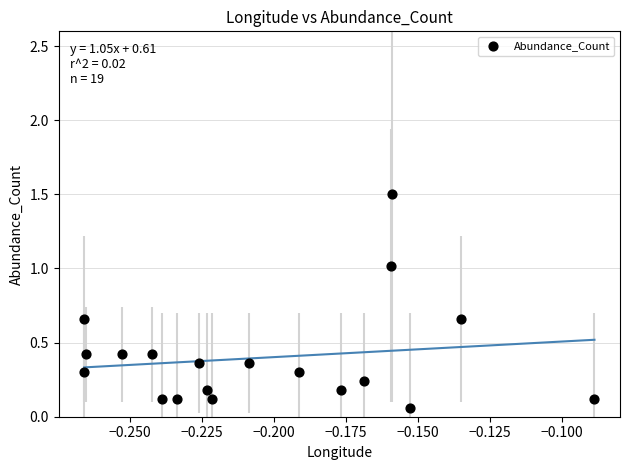

What is the range of Y values (max minus min)?

1.4